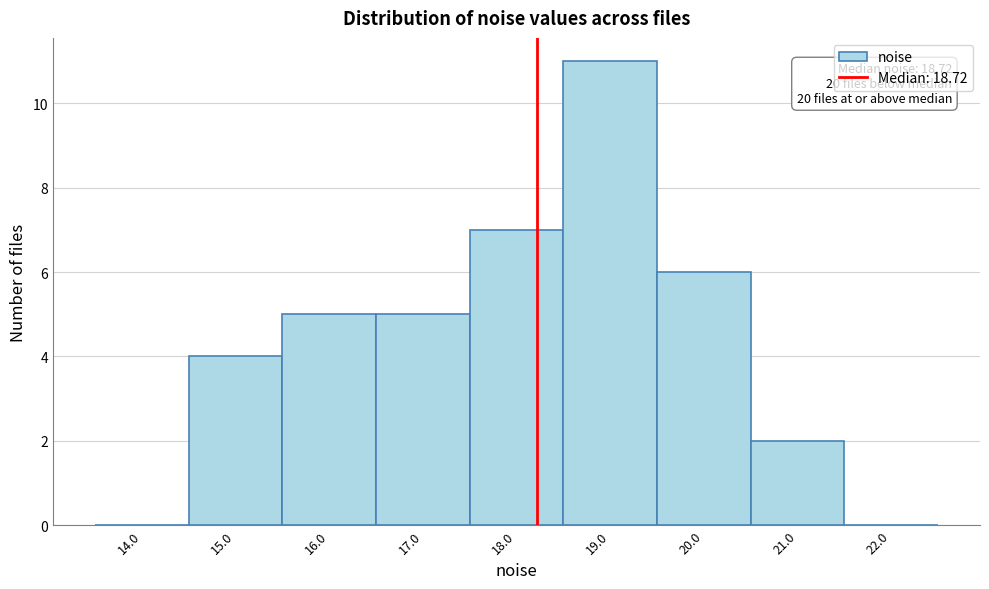

Reading left to right, list all the values displayed in this chart.

14.0=0	15.0=4	16.0=5	17.0=5	18.0=7	19.0=11	20.0=6	21.0=2	22.0=0